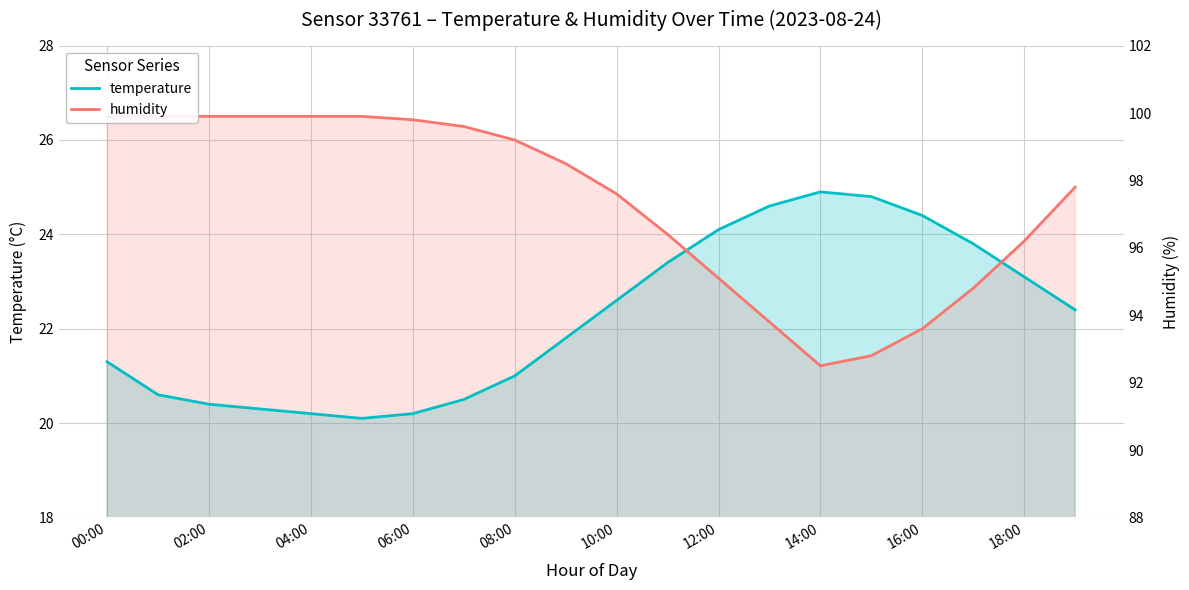

What are all the series names shown in the legend?

temperature, humidity